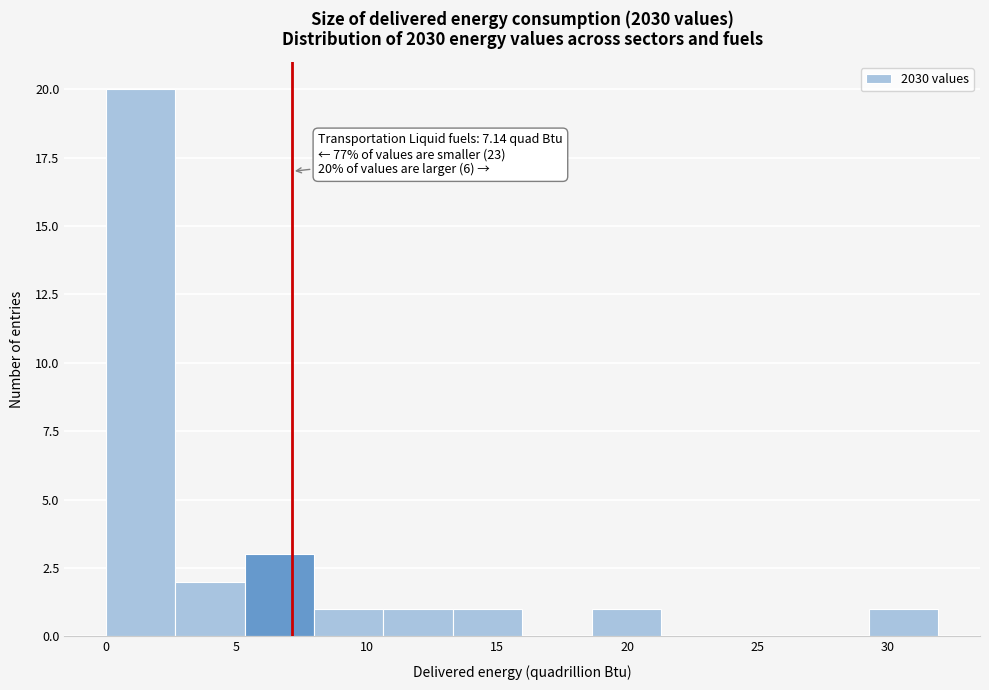

Over which range of the x-axis is the bar tallest?

0.0 to 2.5